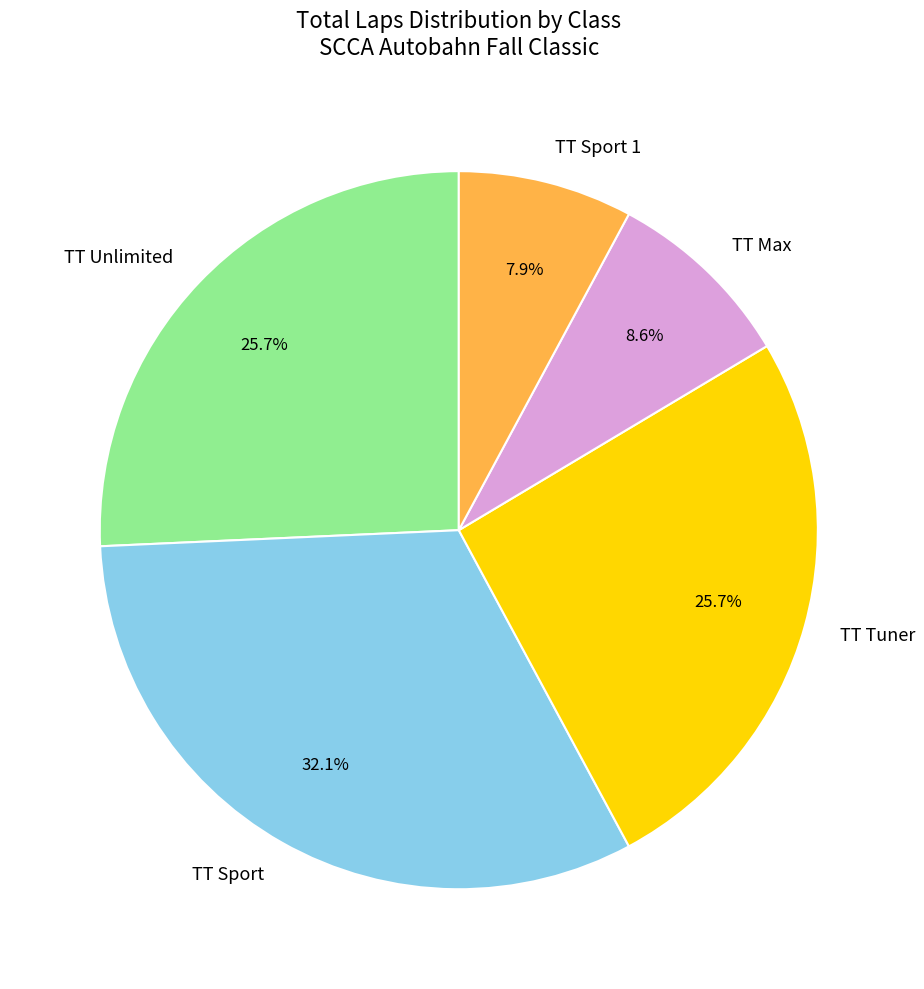

Which category has the smallest portion of the pie?

TT Sport 1